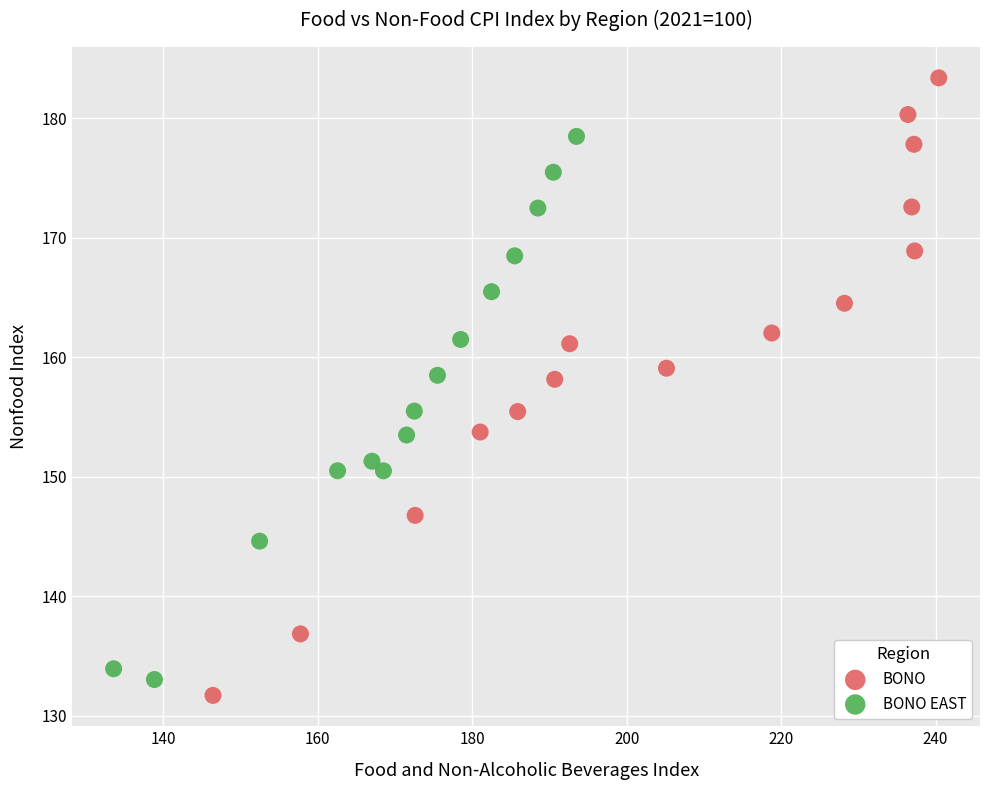

Which series reaches the maximum Y coordinate?

BONO